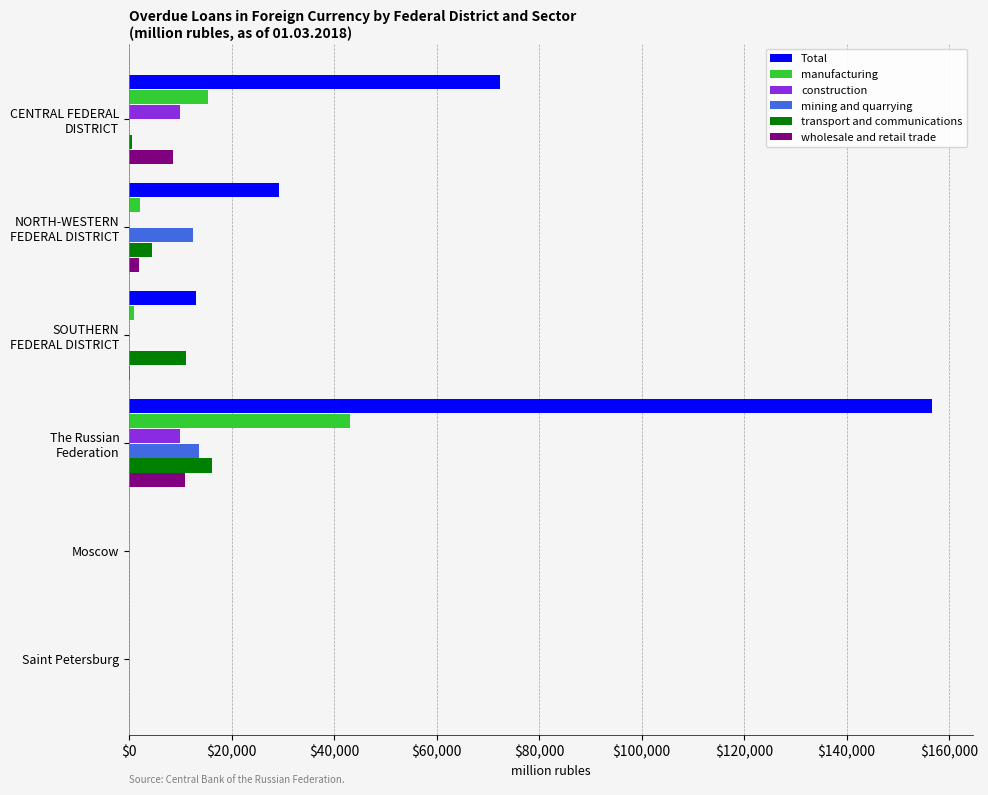

Which series has the largest total across all categories?

Total